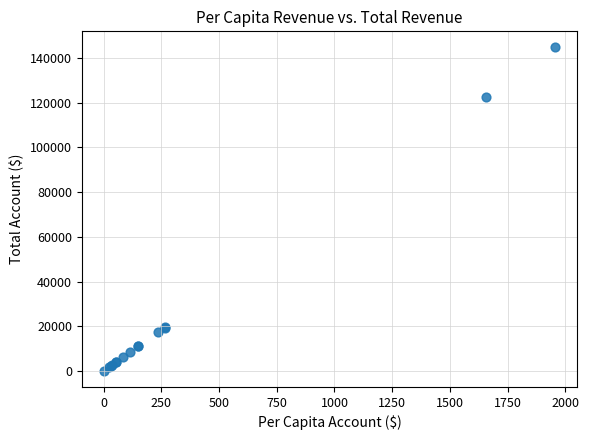

What Y value in the scatter plot is closest to 72406?

122582